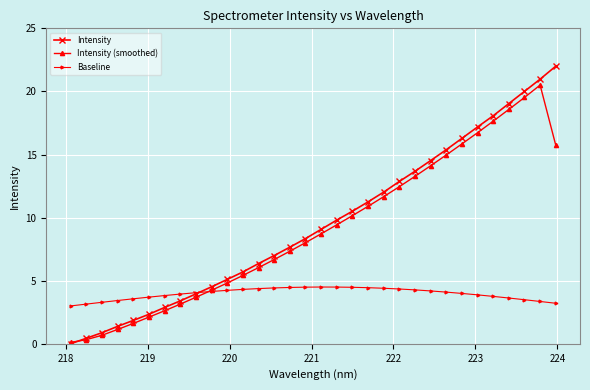

Which series ends up on top after the final intersection of Intensity and Baseline?

Intensity